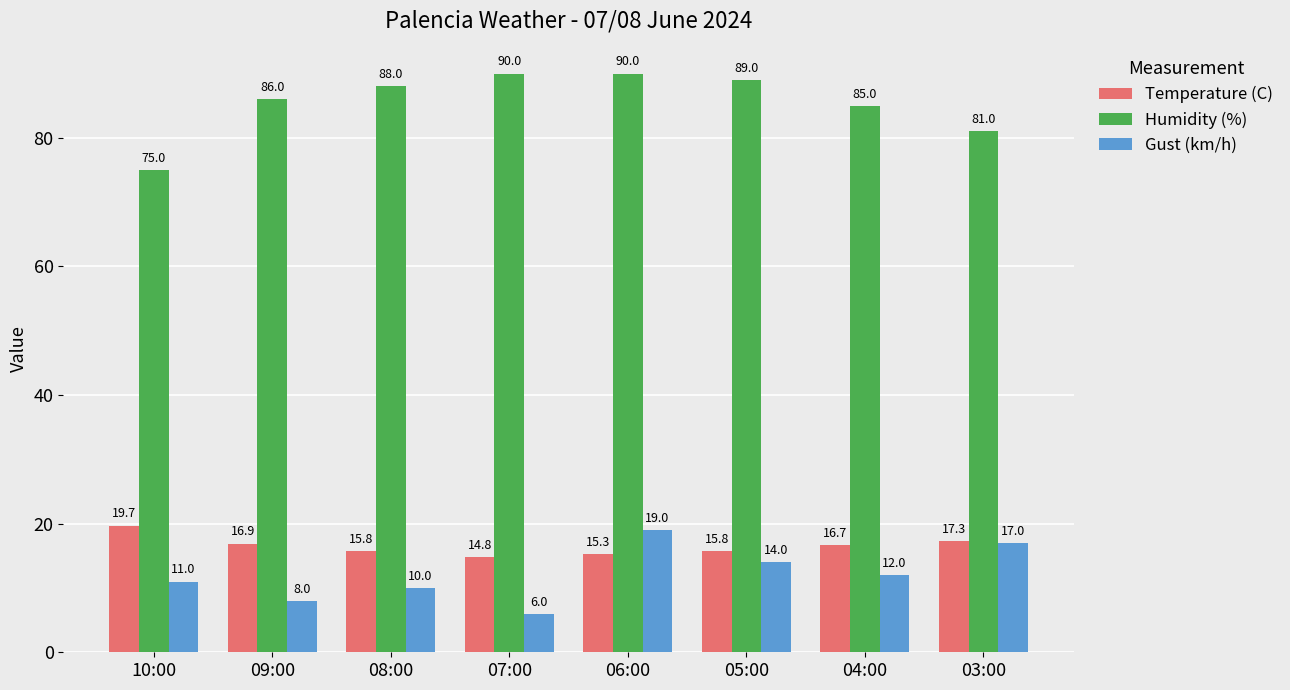

The Temperature (C) series shows 10.5 at 08:00. True or false?

False